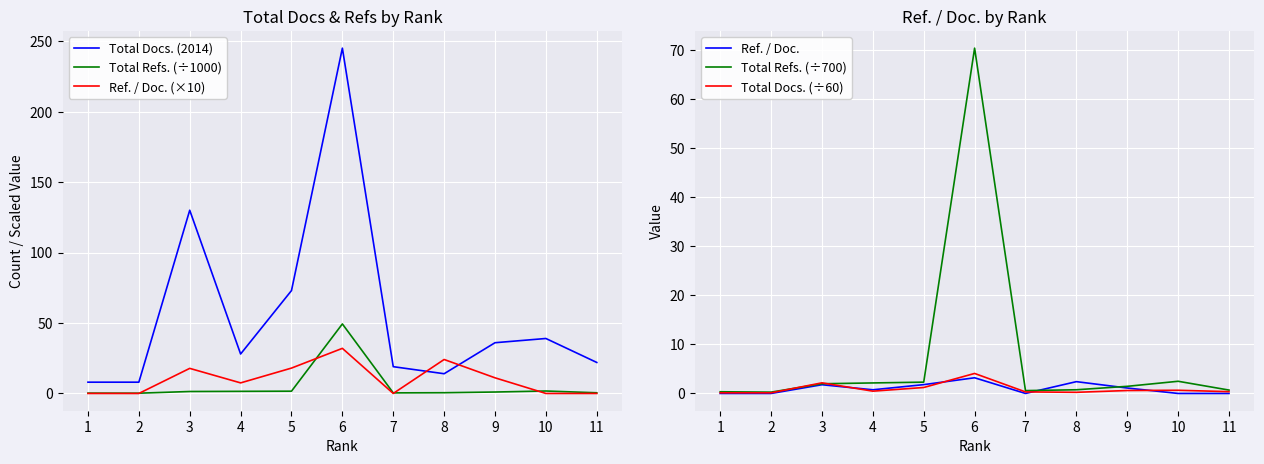

Where is Total Refs. (÷1000) nearest to the value 24?

10